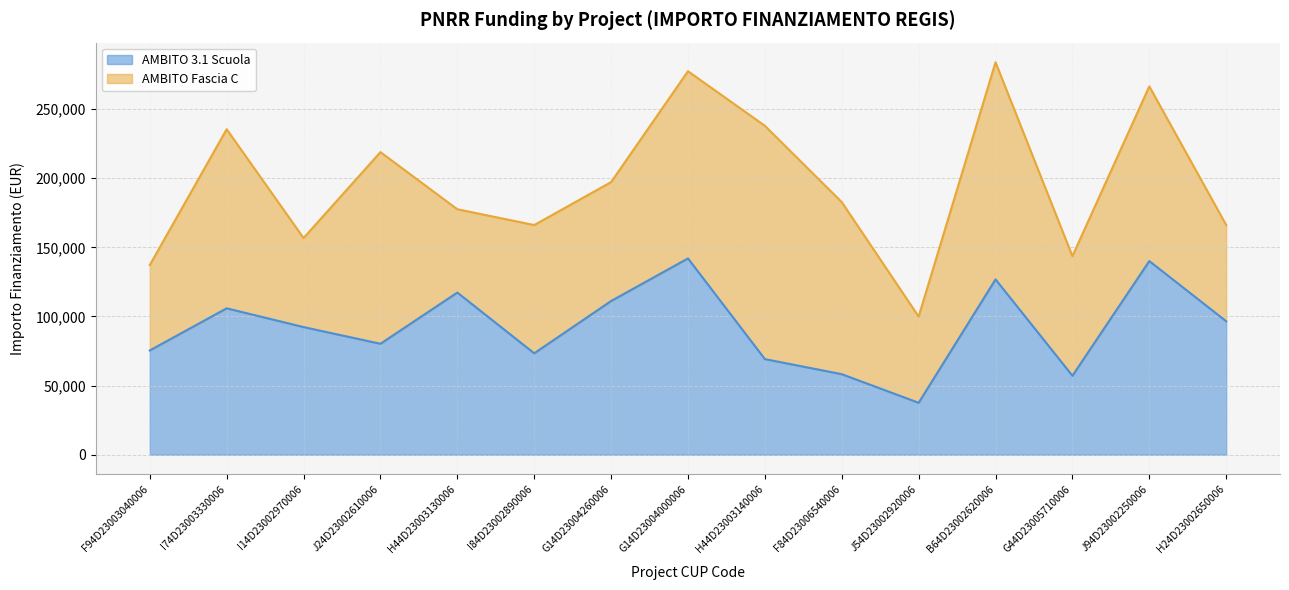

What is the difference between the values at I14D23002970006 and I74D23003330006?

13573.0